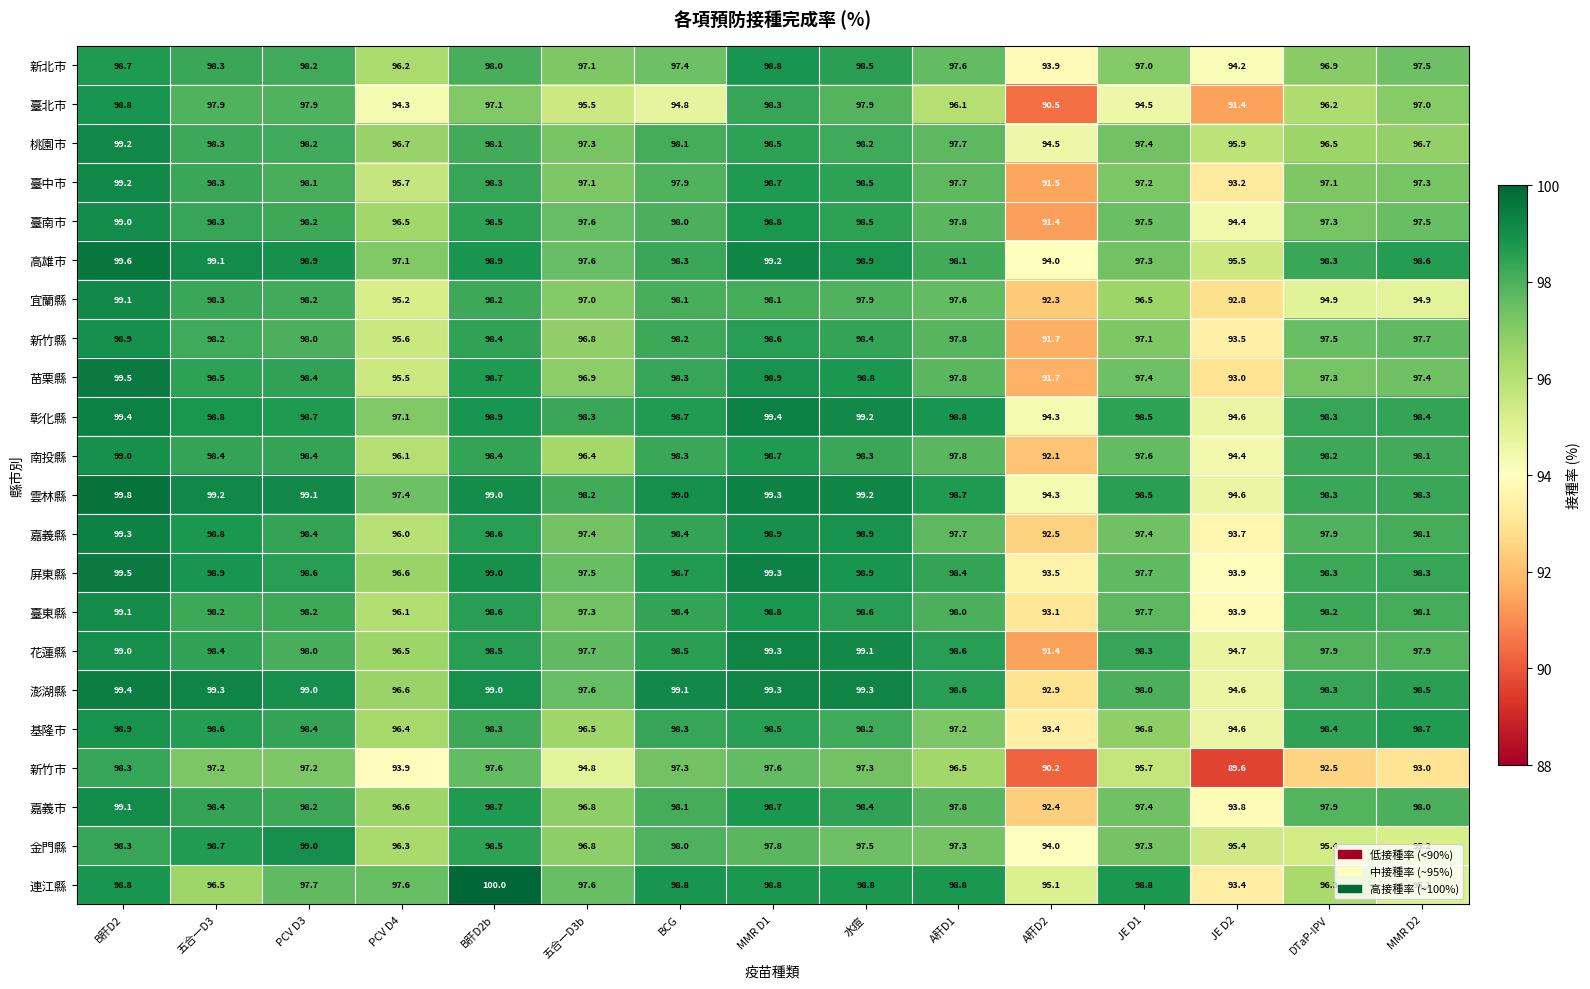

At which label does 臺南市 first exceed 97?

B肝D2